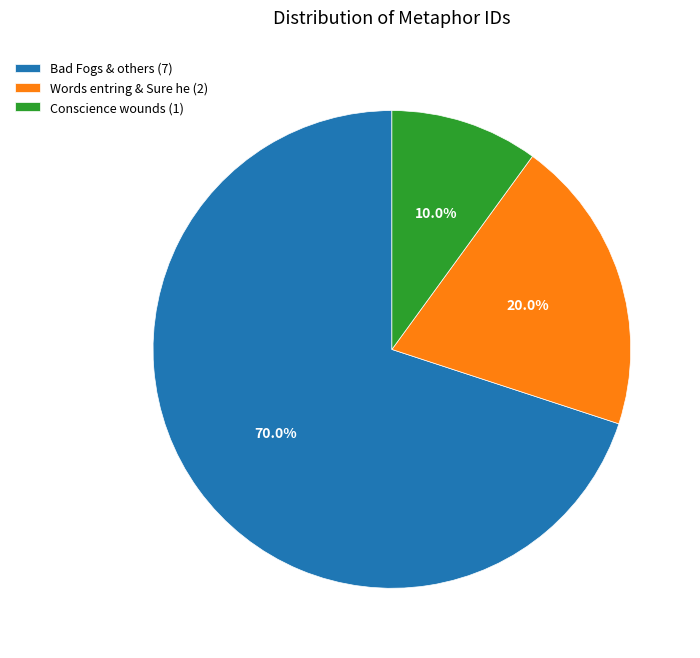

Combined, do Words entring & Sure he (2) and Conscience wounds (1) account for over 50%?

No